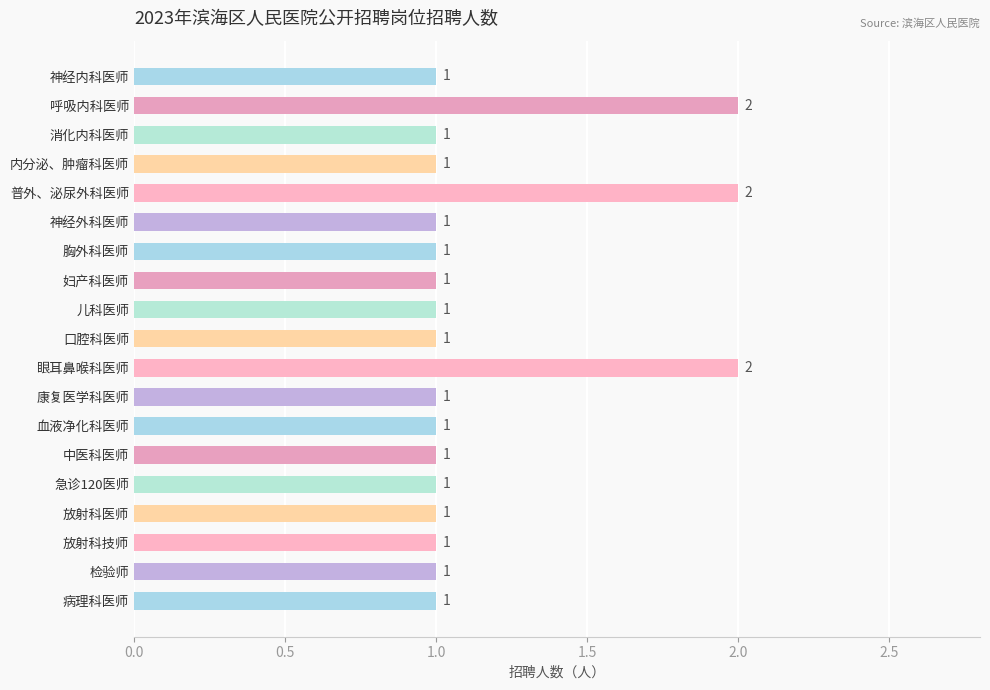

What is the value of the 2nd bar from the top?

2